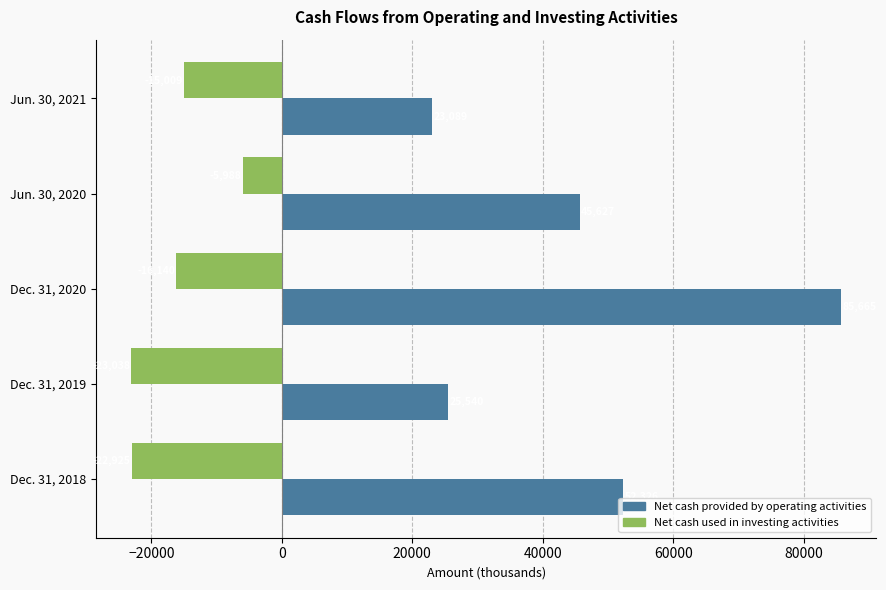

What is the difference between the highest and lowest values at Dec. 31, 2018?

75251